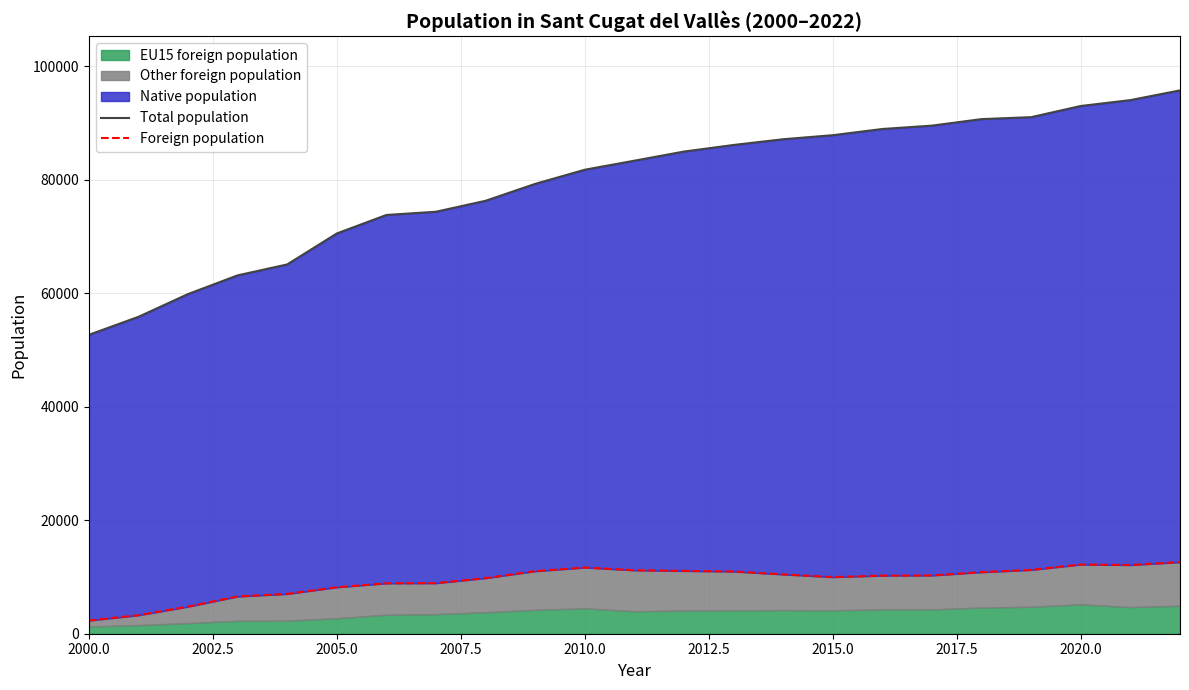

What is the difference between the second highest and second lowest values in the Total population series?

38187